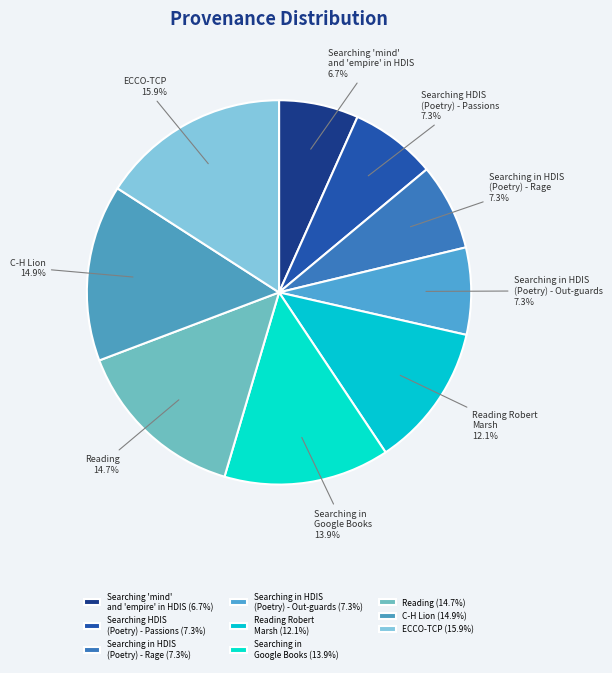

True or false: Reading accounts for 15% of the total.

True